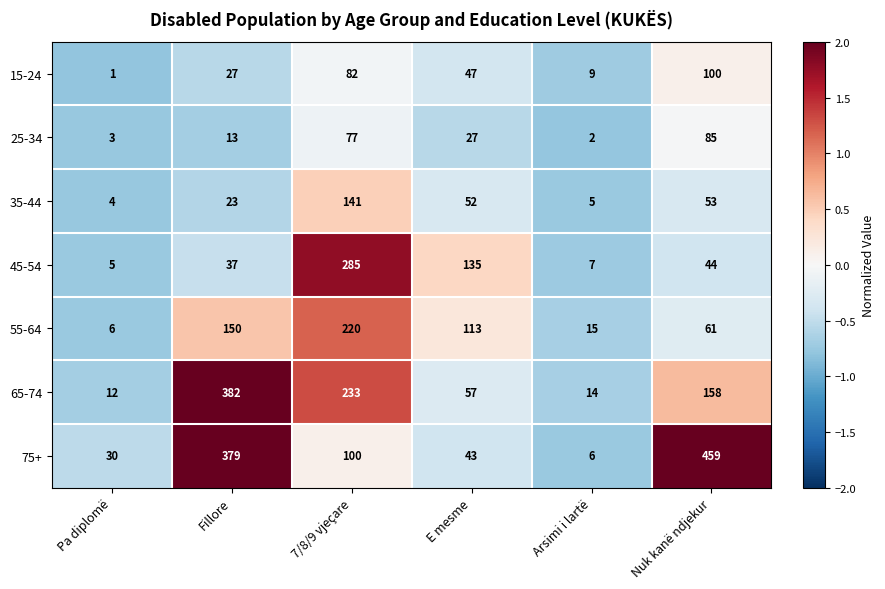

What is the difference between the maximum and minimum values in the 75+ series?

453